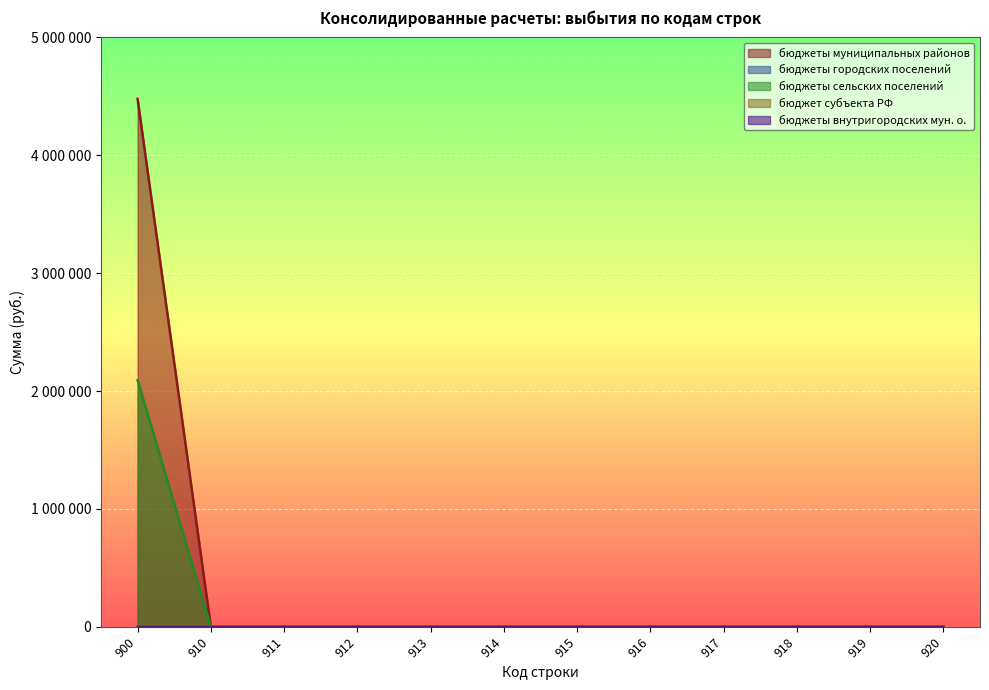

Which has a higher value, 913 or 914?

913